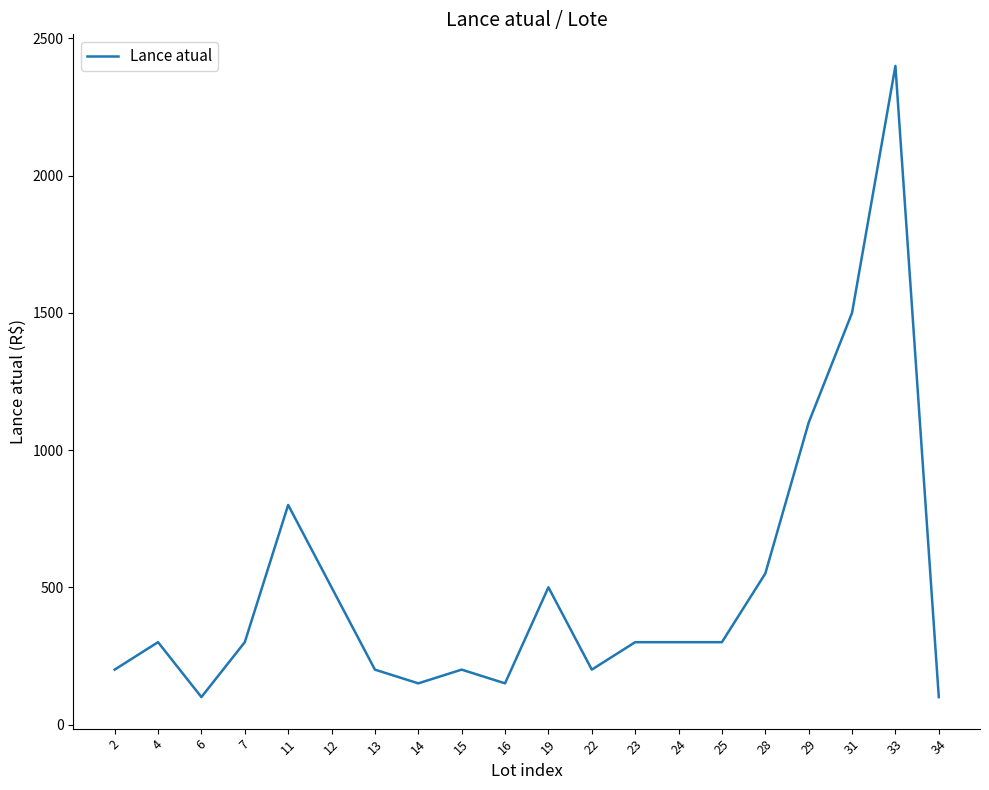

The value at 19 is 500. True or false?

True